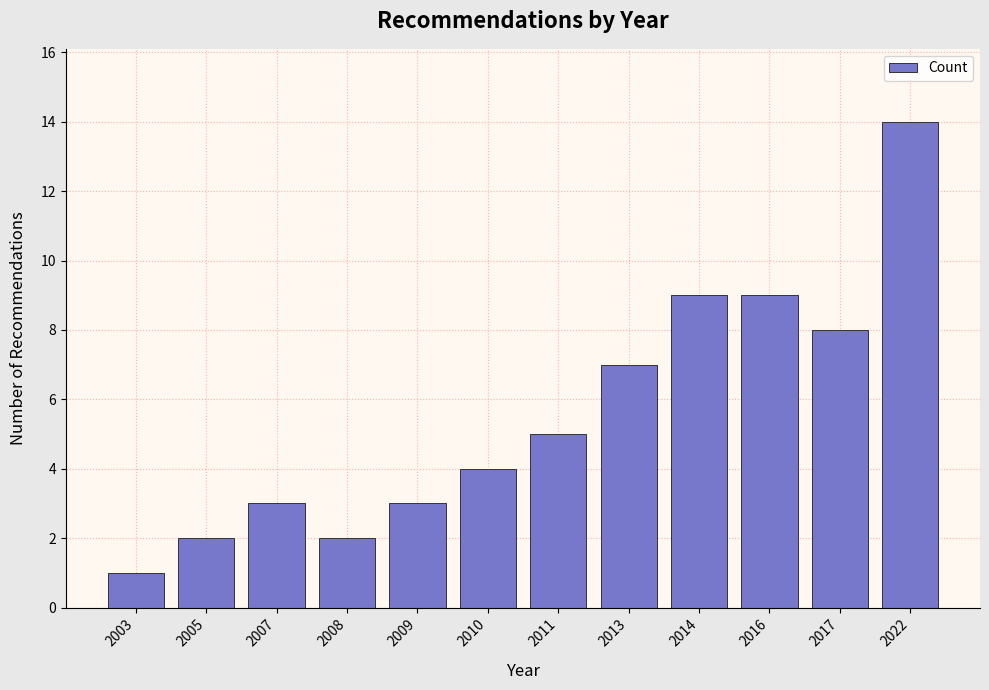

Reading right to left, transcribe all the data shown in this chart.

14	8	9	9	7	5	4	3	2	3	2	1